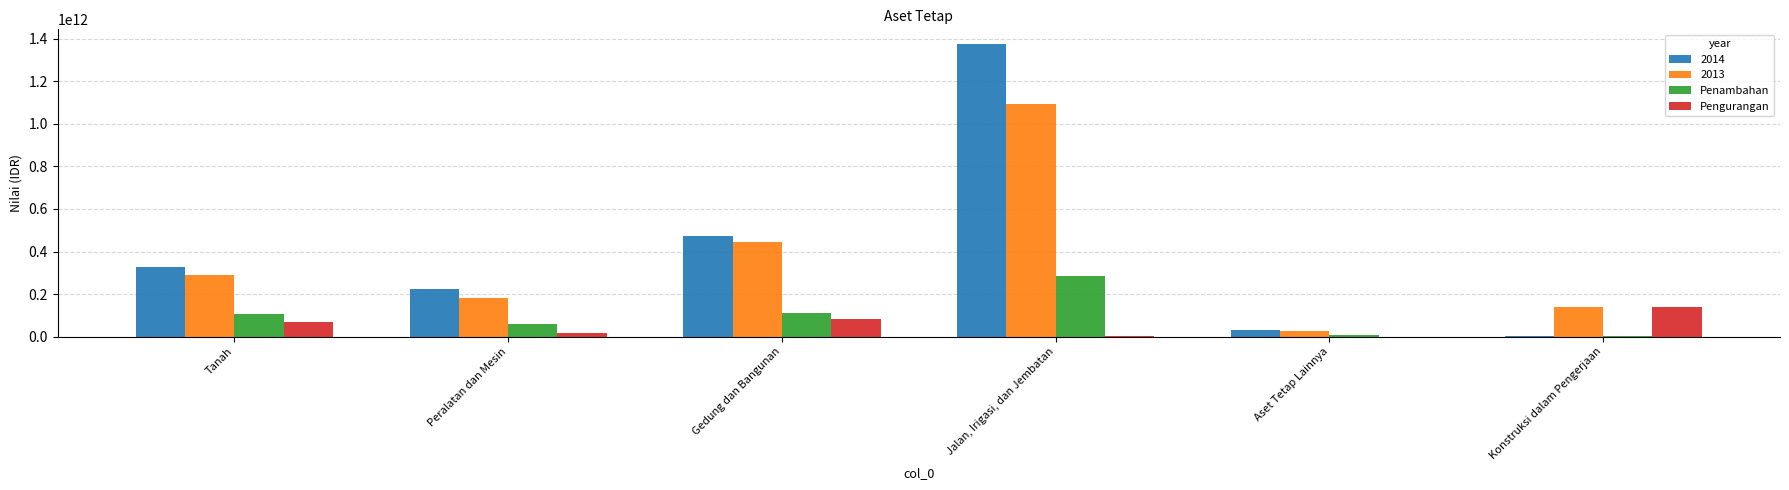

The 2014 series shows 32429154704.4 at Aset Tetap Lainnya. True or false?

True